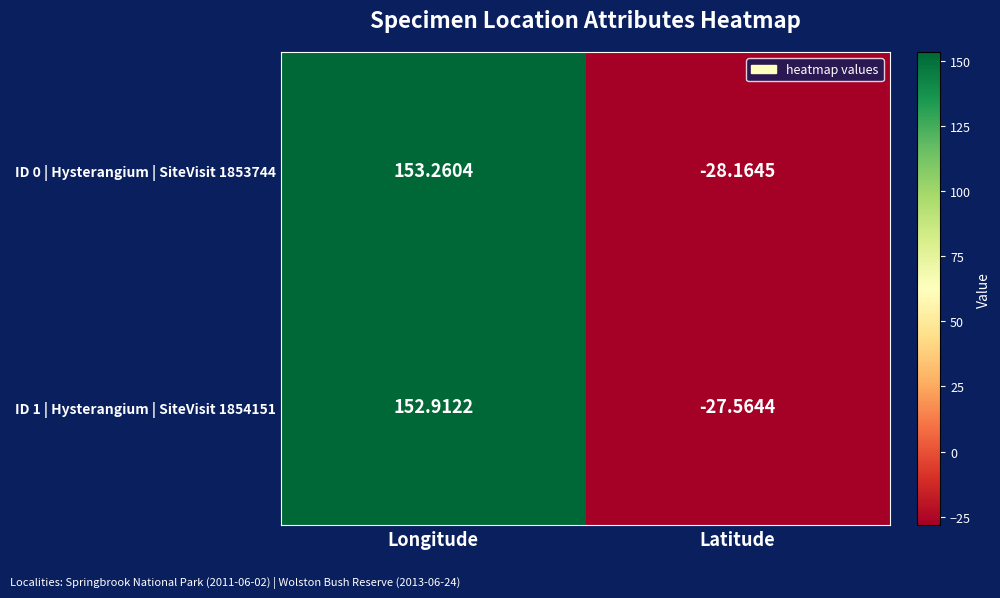

At which label does ID 0 | Hysterangium | SiteVisit 1853744 reach its minimum?

Latitude